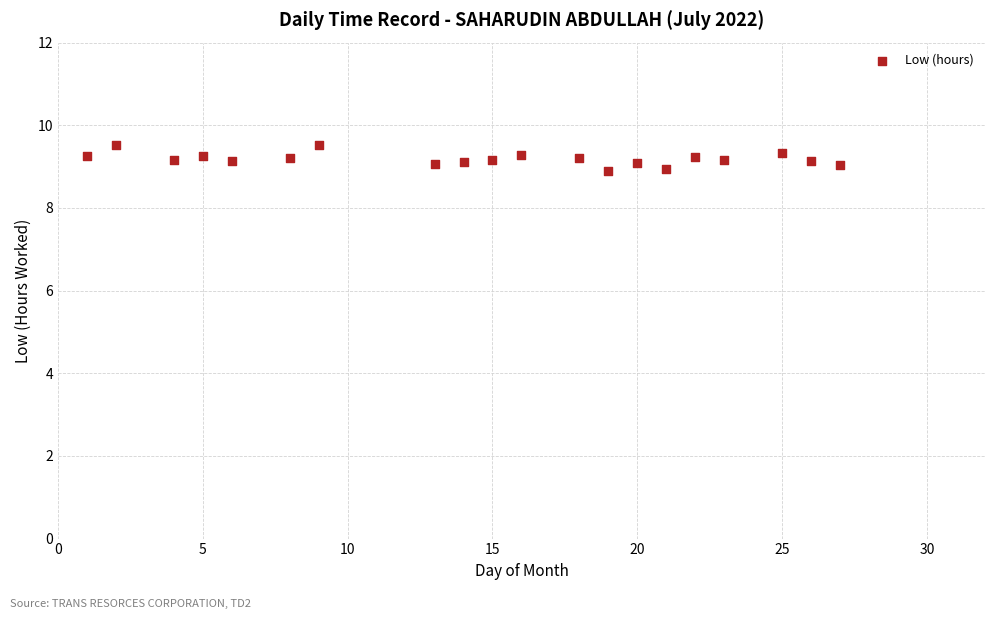

What is the range of X values (max minus min)?

26.0